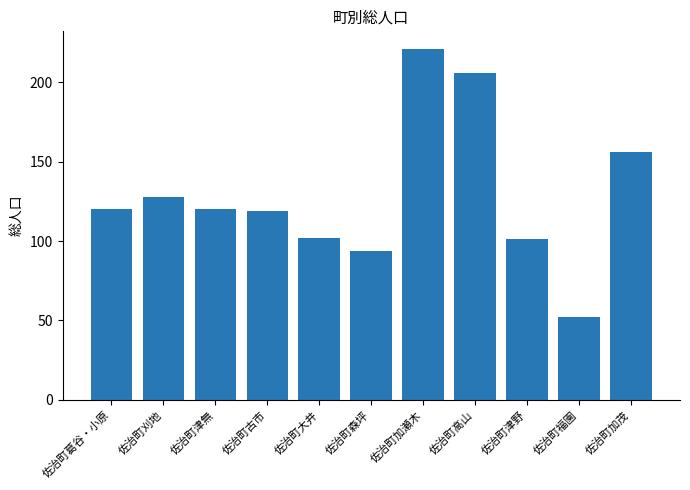

Reading left to right, what are all the values shown in this chart?

120	128	120	119	102	94	221	206	101	52	156